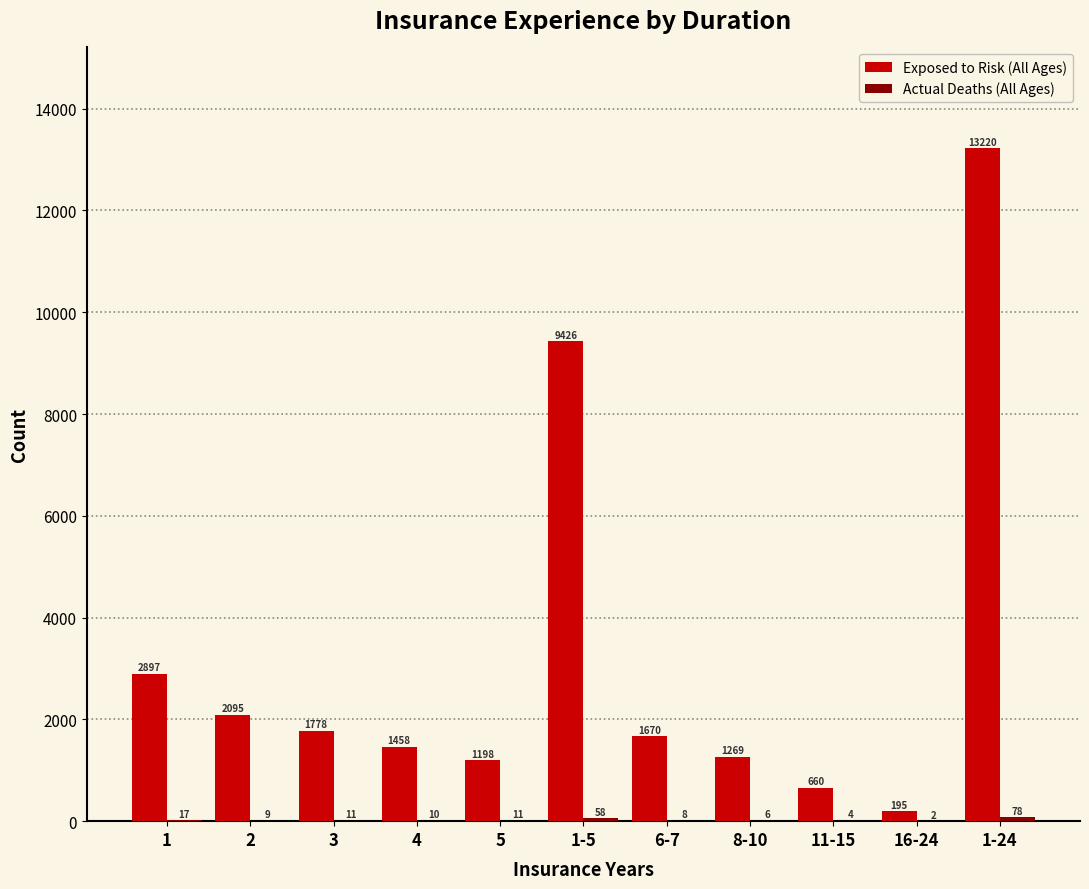

What is the sum of the Exposed to Risk (All Ages) values at 1-24 and 5?

14418